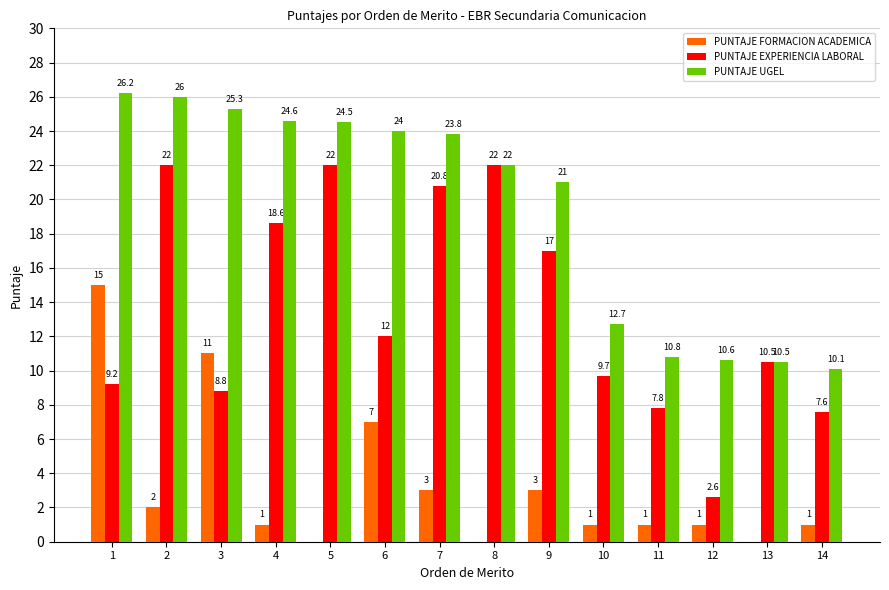

What is the difference between the PUNTAJE FORMACION ACADEMICA values at 3 and 10?

10.0